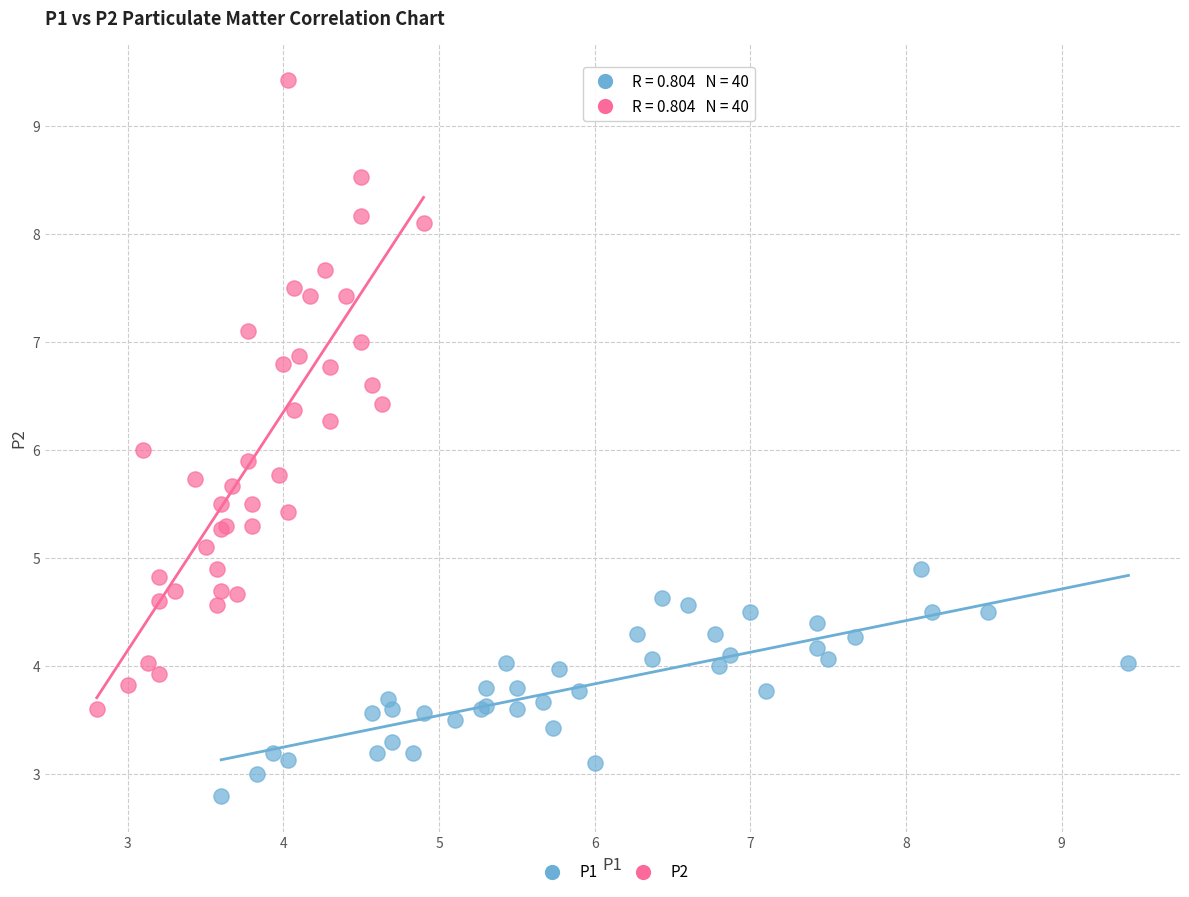

Which series contains the highest Y value?

P2